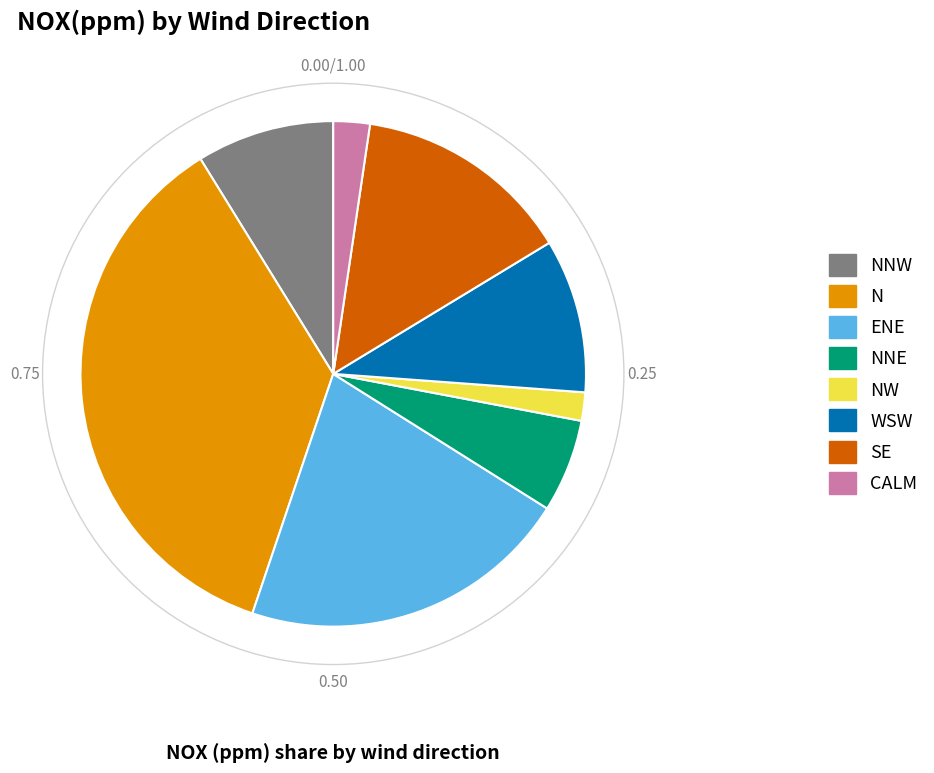

How many segments does this pie chart have?

8